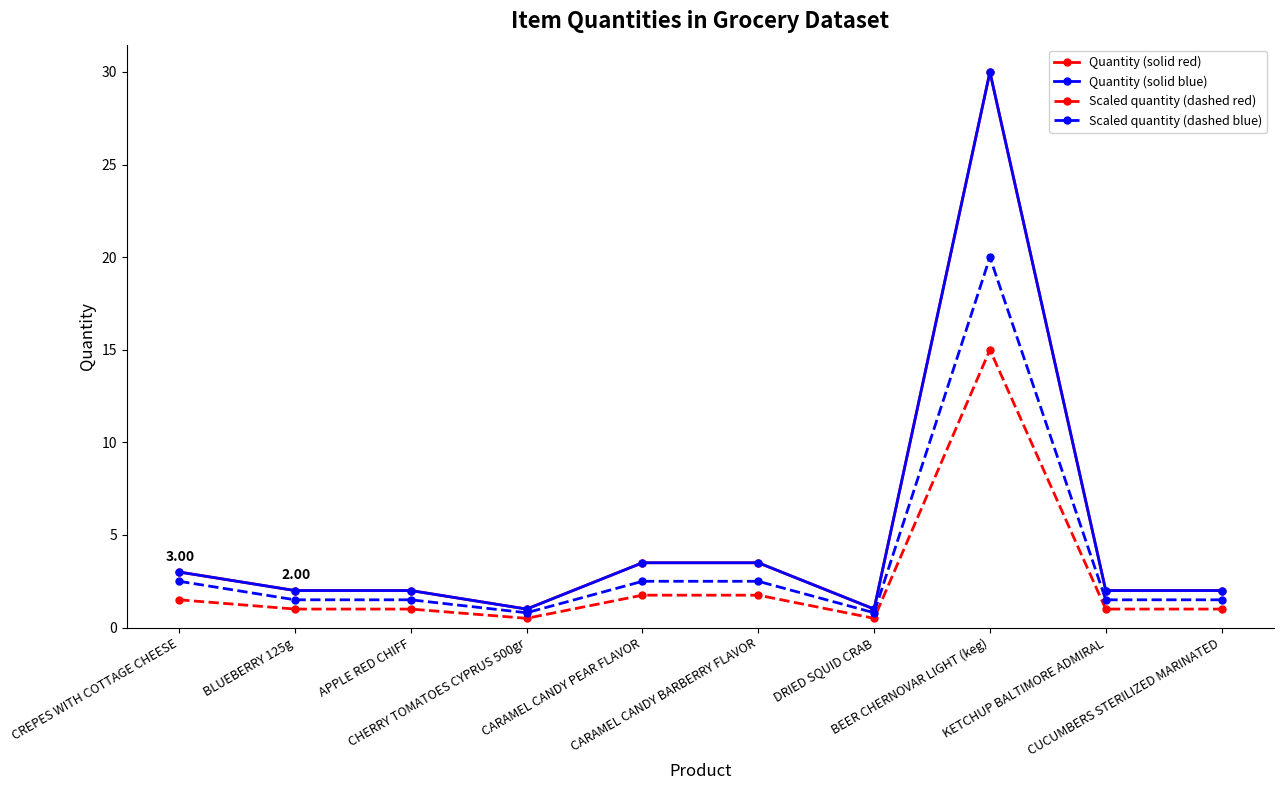

Is it true that Scaled quantity (dashed blue) equals 0.6 at BLUEBERRY 125g?

False